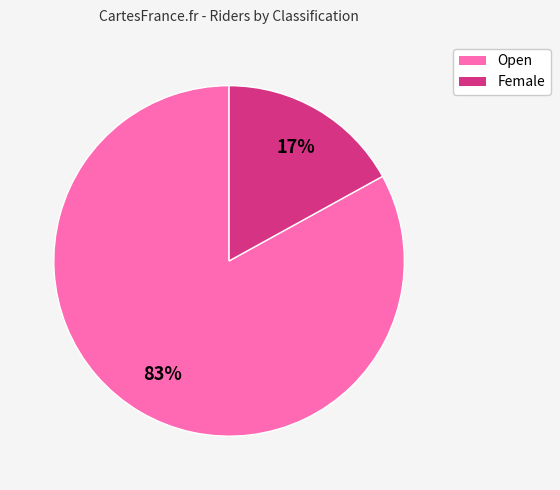

To the nearest percent, what is the difference between the Female and Open slice percentages?

66%